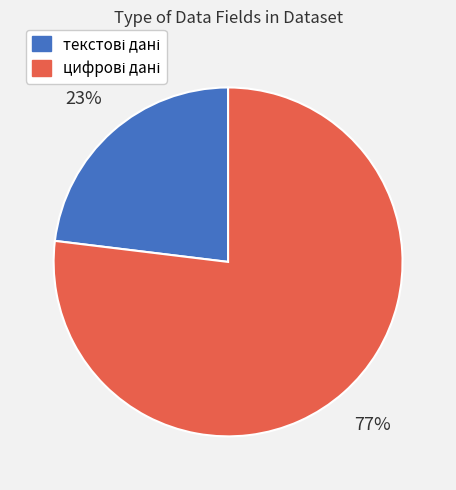

To the nearest percent, what is the average slice percentage?

50%